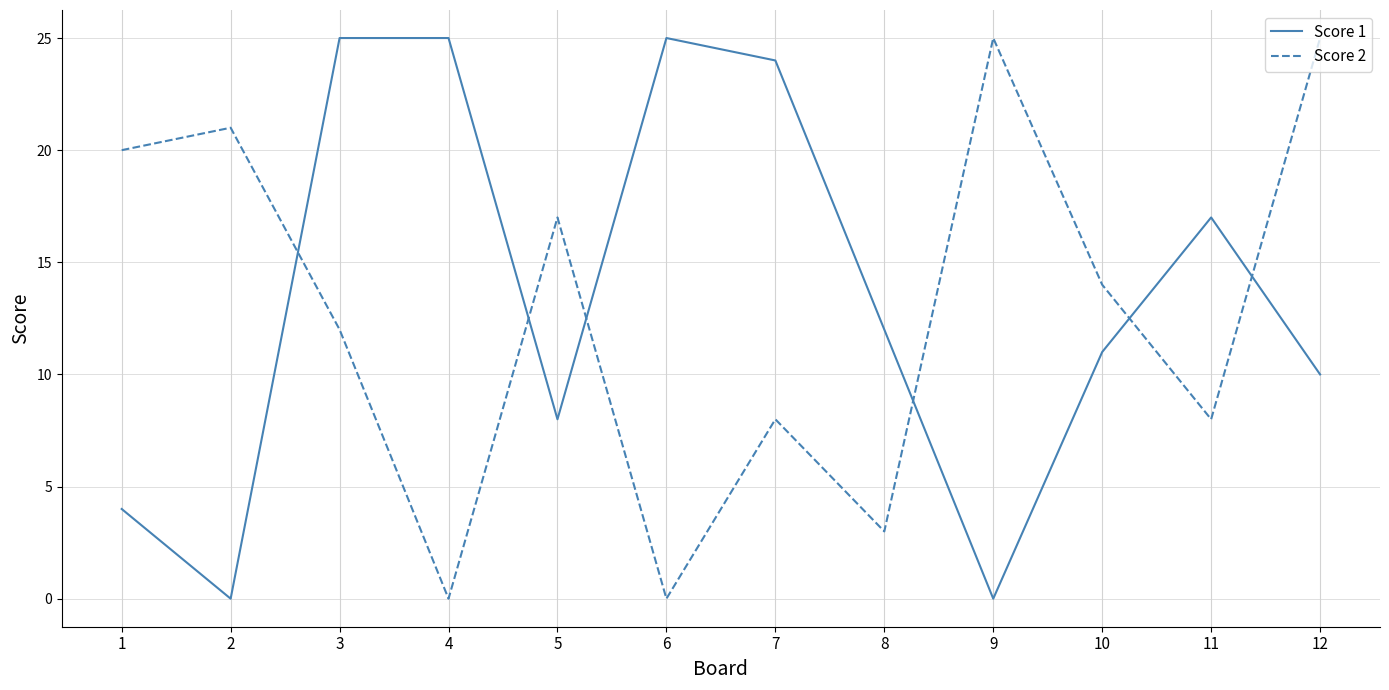

True or false: Score 1 has more than 1 interior local peaks.

True